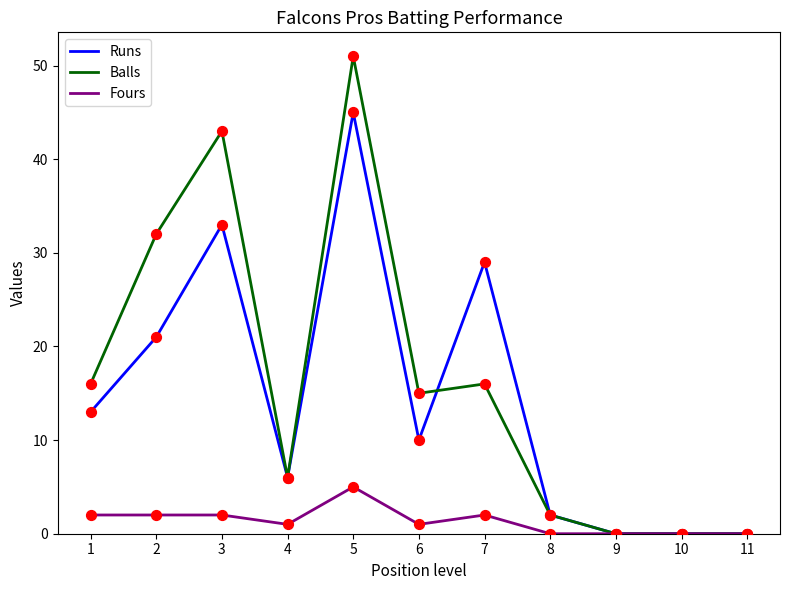

What are all the series names shown in the legend?

Runs, Balls, Fours